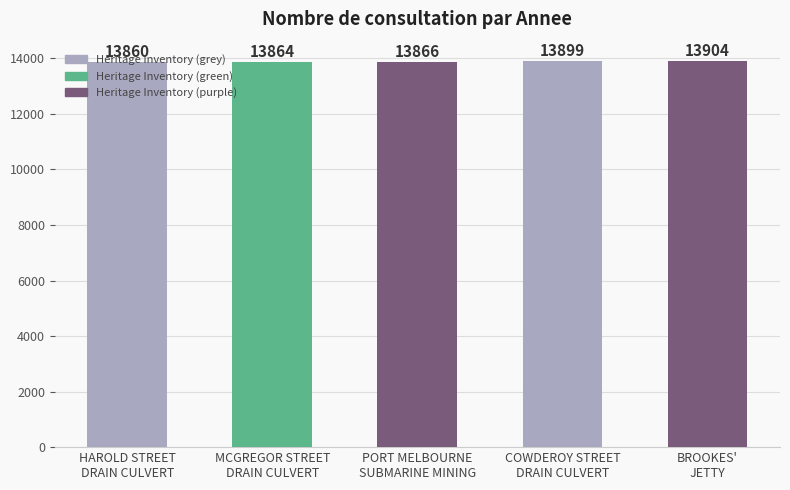

Reading left to right, extract all data points from this chart.

13860	13864	13866	13899	13904